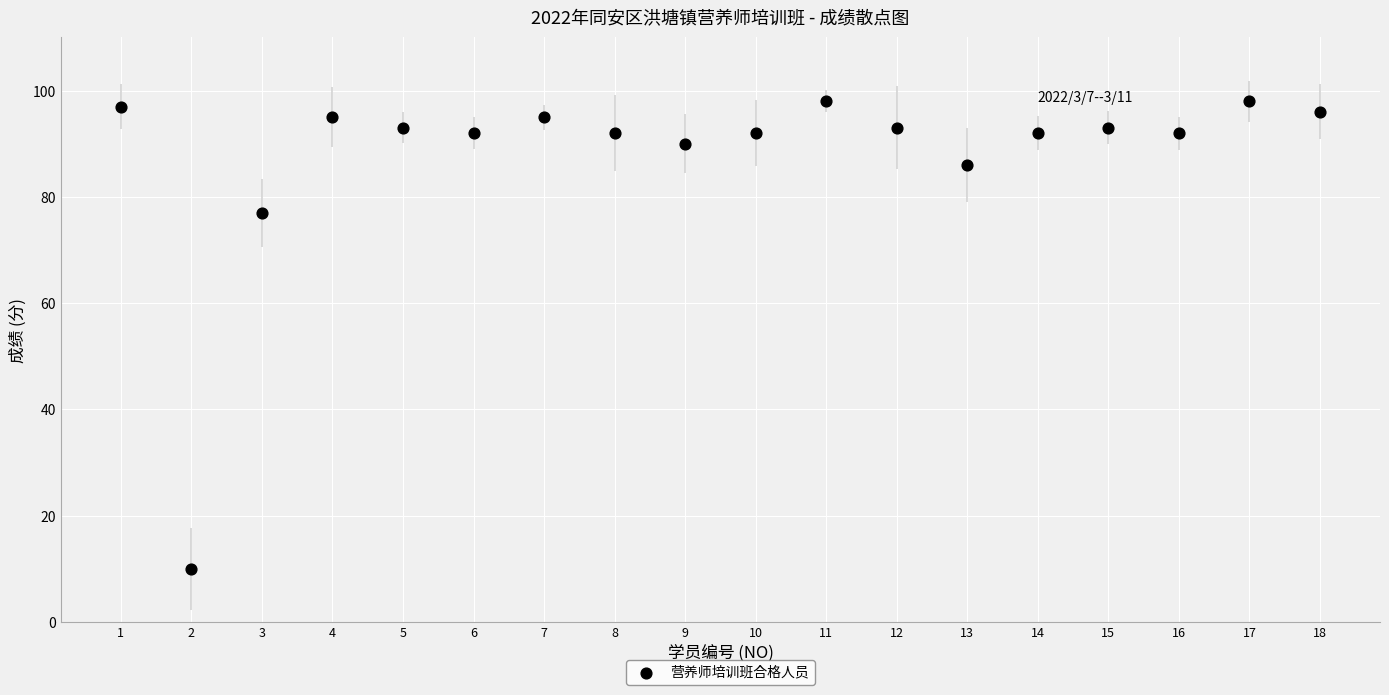

What is the range of Y values (max minus min)?

88